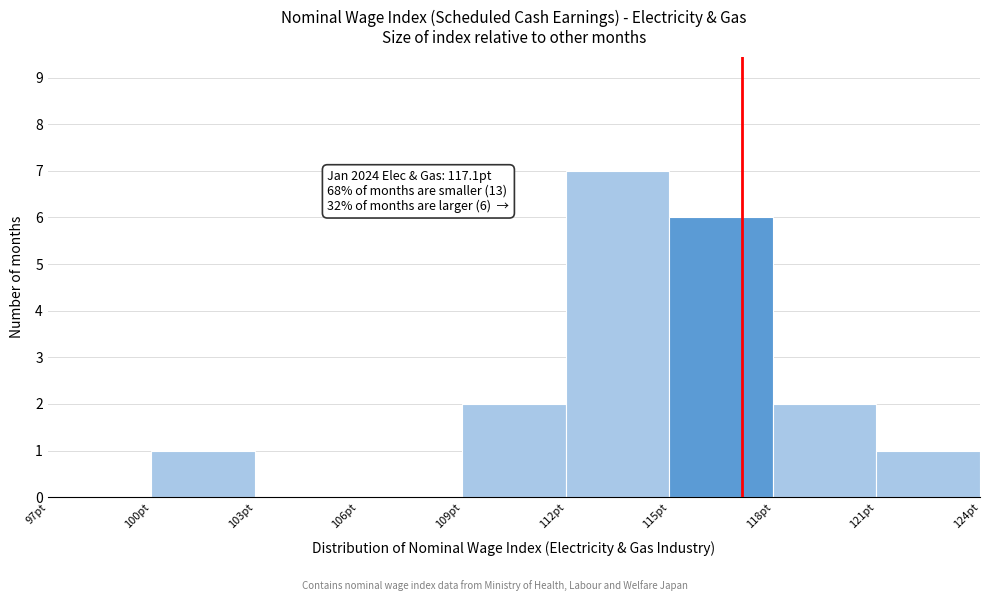

Over which range of the x-axis is the bar tallest?

112 to 115